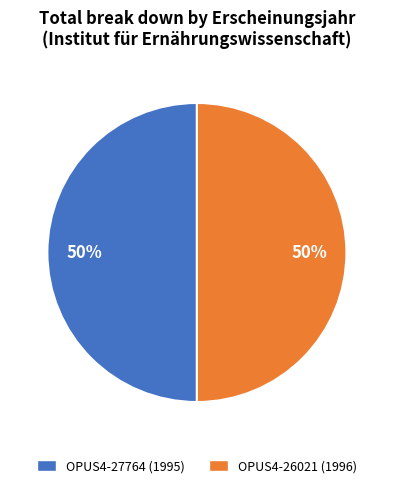

To the nearest percent, what is the average slice percentage?

50%